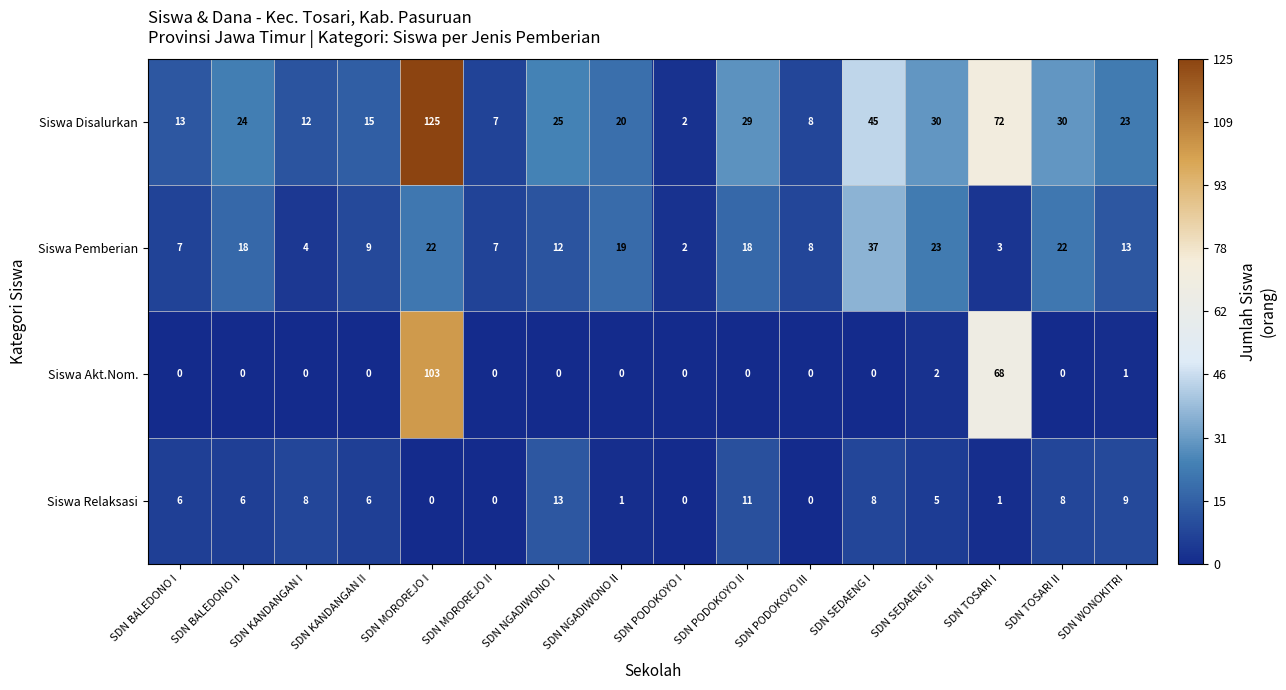

At SDN KANDANGAN I, list the series in order from smallest to largest.

Siswa Akt.Nom., Siswa Pemberian, Siswa Relaksasi, Siswa Disalurkan